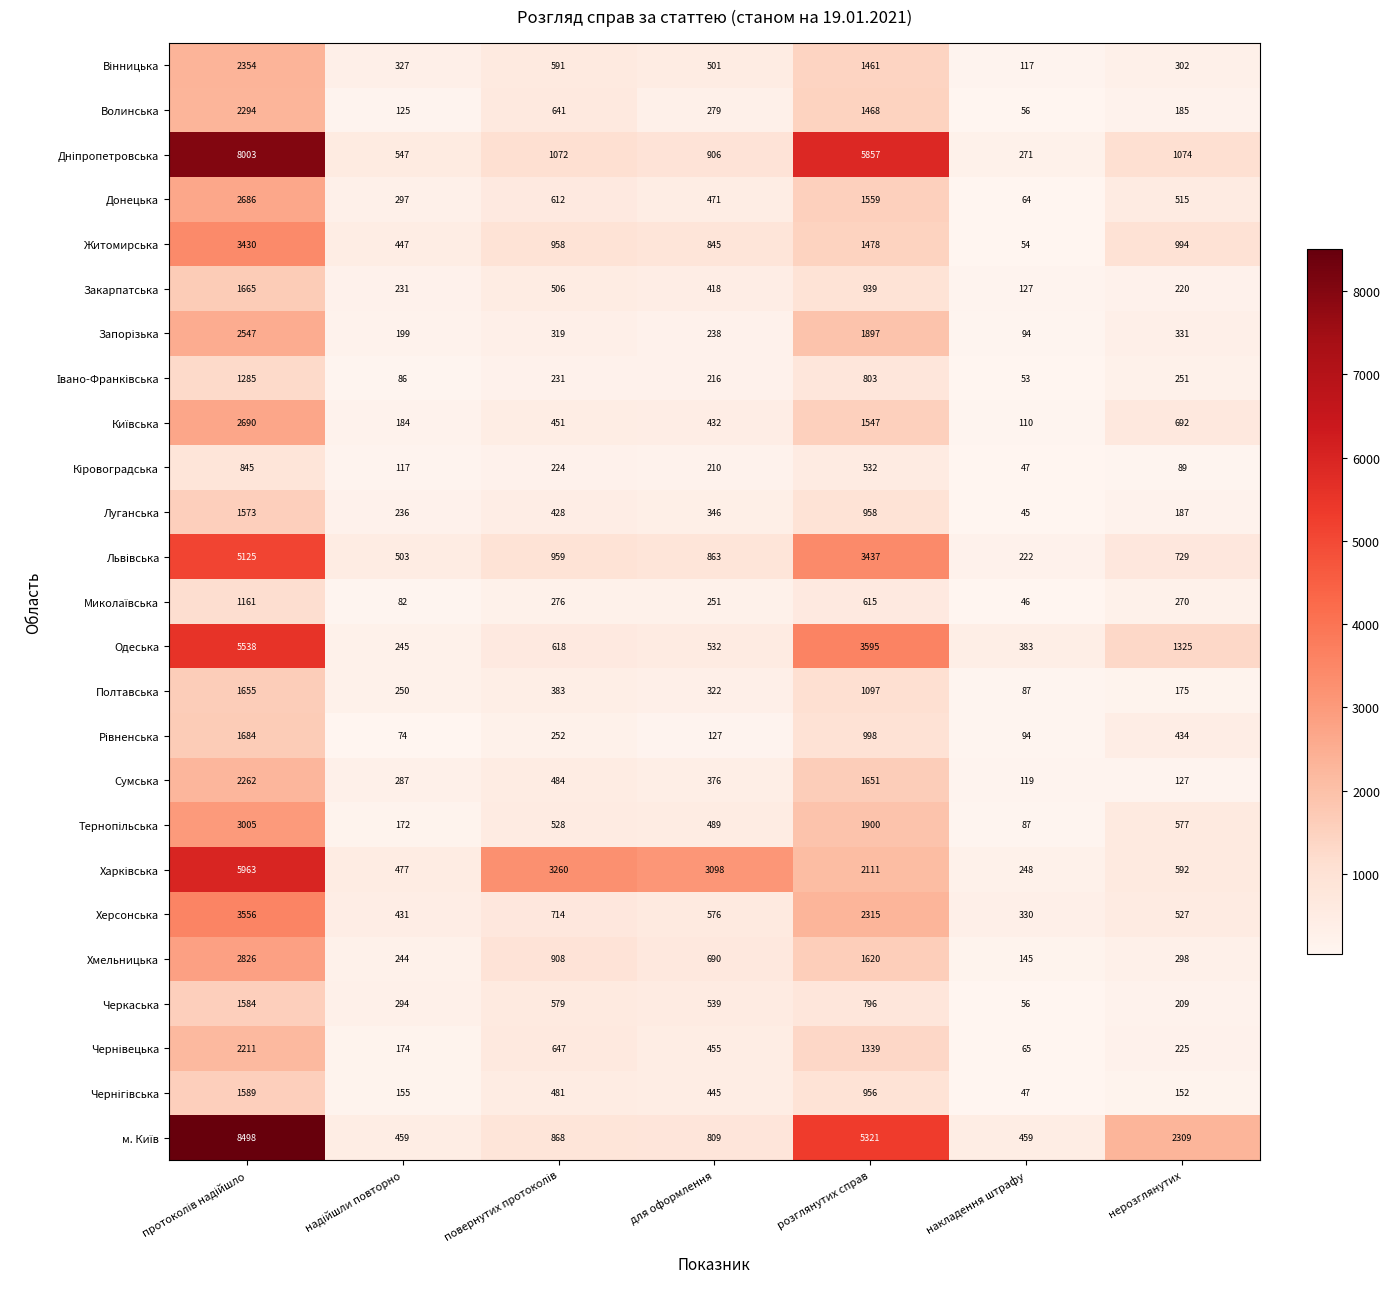

What is the total value across all series at для оформлення?

14434